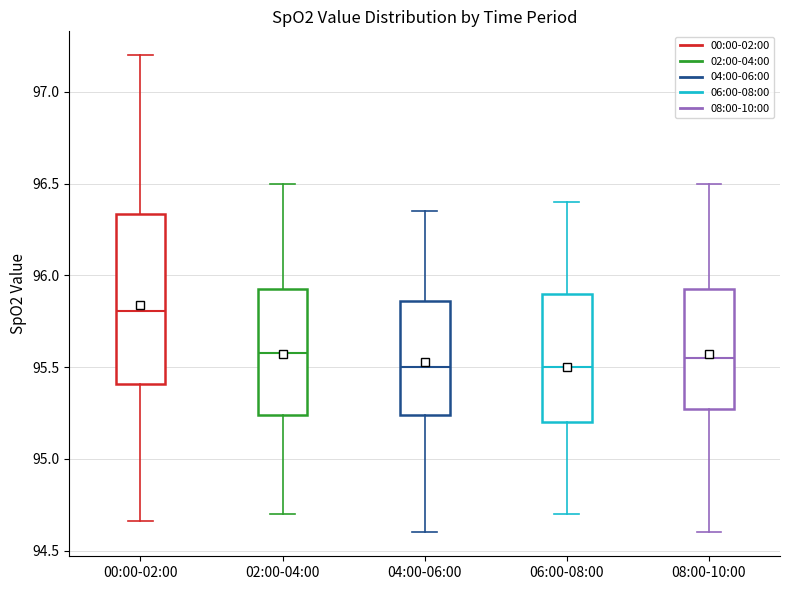

Which box has the highest median line?

00:00-02:00